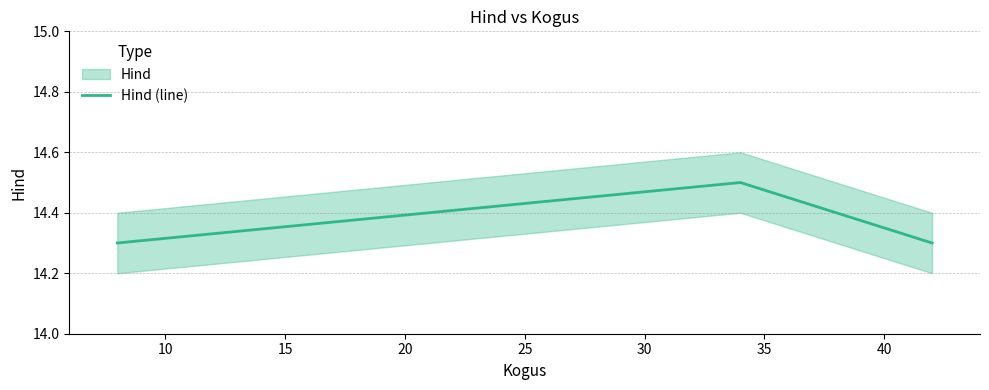

Count the number of data series in this chart.

1